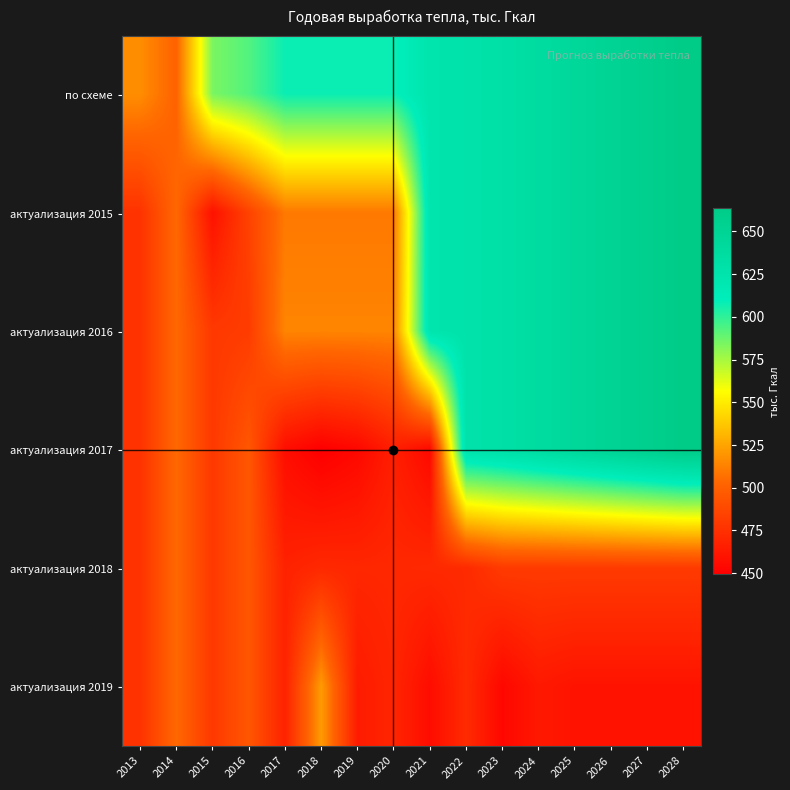

Reading right to left, what are all the values shown in this chart?

по схеме: 2028=663.5	2027=657.0	2026=650.5	2025=643.9	2024=637.4	2023=630.9	2022=627.3	2021=623.7	2020=607.9	2019=607.9	2018=607.9	2017=607.9	2016=592.8	2015=584.2	2014=501.0	2013=517.1
актуализация 2015: 2028=663.5	2027=657.0	2026=650.5	2025=643.9	2024=637.4	2023=630.9	2022=627.3	2021=623.7	2020=509.9	2019=509.9	2018=509.9	2017=509.9	2016=484.3	2015=459.0	2014=503.8	2013=476.0
актуализация 2016: 2028=663.5	2027=657.0	2026=650.5	2025=643.9	2024=637.4	2023=630.9	2022=627.3	2021=623.7	2020=513.9	2019=513.9	2018=513.9	2017=513.9	2016=481.1	2015=479.3	2014=503.8	2013=476.0
актуализация 2017: 2028=663.5	2027=657.0	2026=650.5	2025=643.9	2024=637.4	2023=630.9	2022=627.3	2021=454.6	2020=465.9	2019=453.9	2018=449.5	2017=457.0	2016=495.1	2015=479.3	2014=503.8	2013=476.0
актуализация 2018: 2028=480.2	2027=480.2	2026=480.2	2025=480.2	2024=480.2	2023=480.2	2022=471.7	2021=471.3	2020=470.5	2019=470.1	2018=470.9	2017=467.6	2016=495.1	2015=479.3	2014=503.8	2013=476.0
актуализация 2019: 2028=460.0	2027=460.0	2026=460.0	2025=460.0	2024=462.6	2023=453.8	2022=472.1	2021=456.4	2020=469.1	2019=464.2	2018=522.0	2017=467.6	2016=495.1	2015=479.3	2014=503.8	2013=476.0